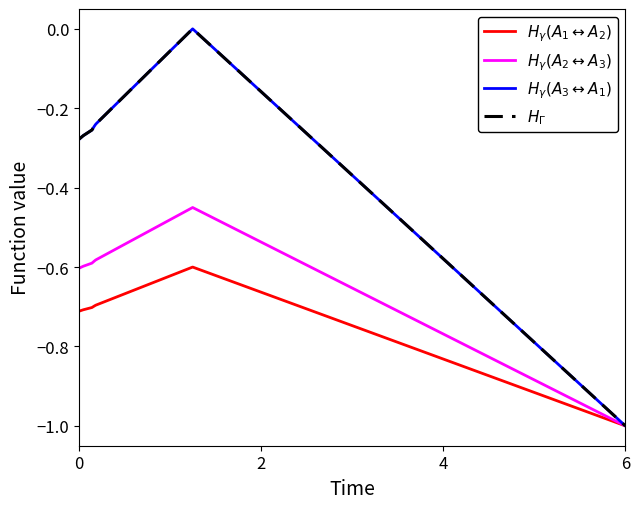

What is the average value of the $H_{\gamma}(A_1\leftrightarrow A_2)$ series?

-0.7